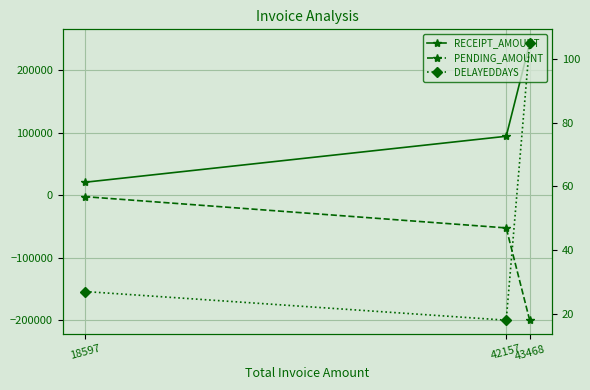

Between 18597 and 43468, which is larger?

43468